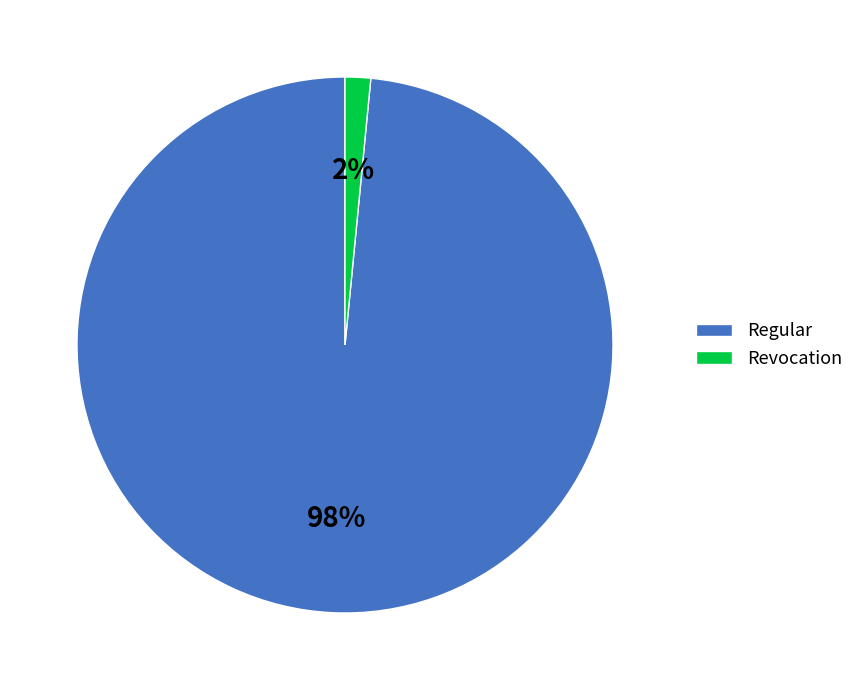

Between Regular and Revocation, which is larger?

Regular